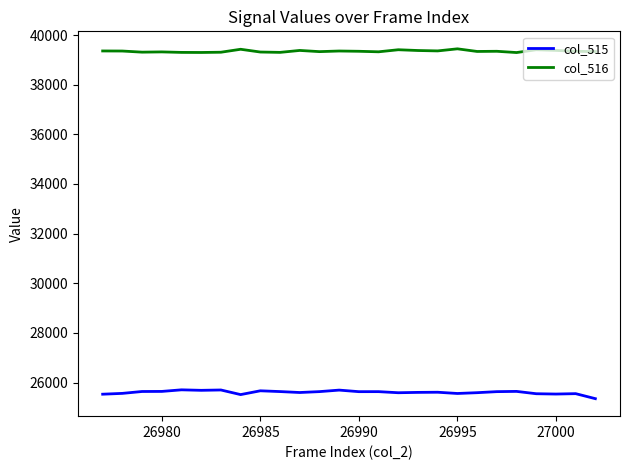

How many lines are shown in the chart?

2